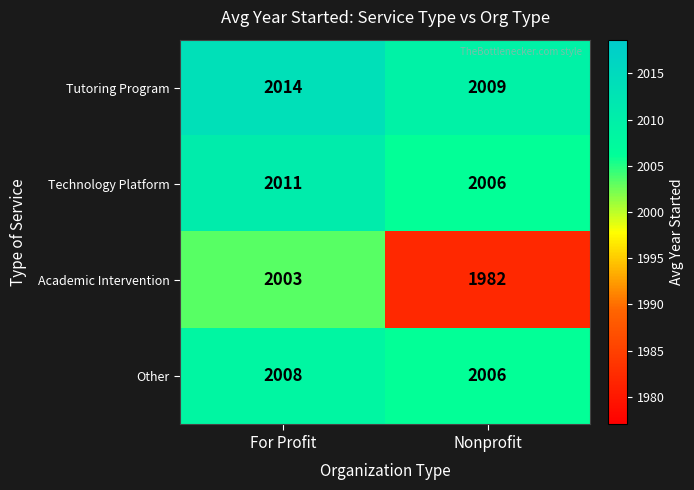

Rank the series by their maximum value, from lowest to highest.

Academic Intervention, Other, Technology Platform, Tutoring Program